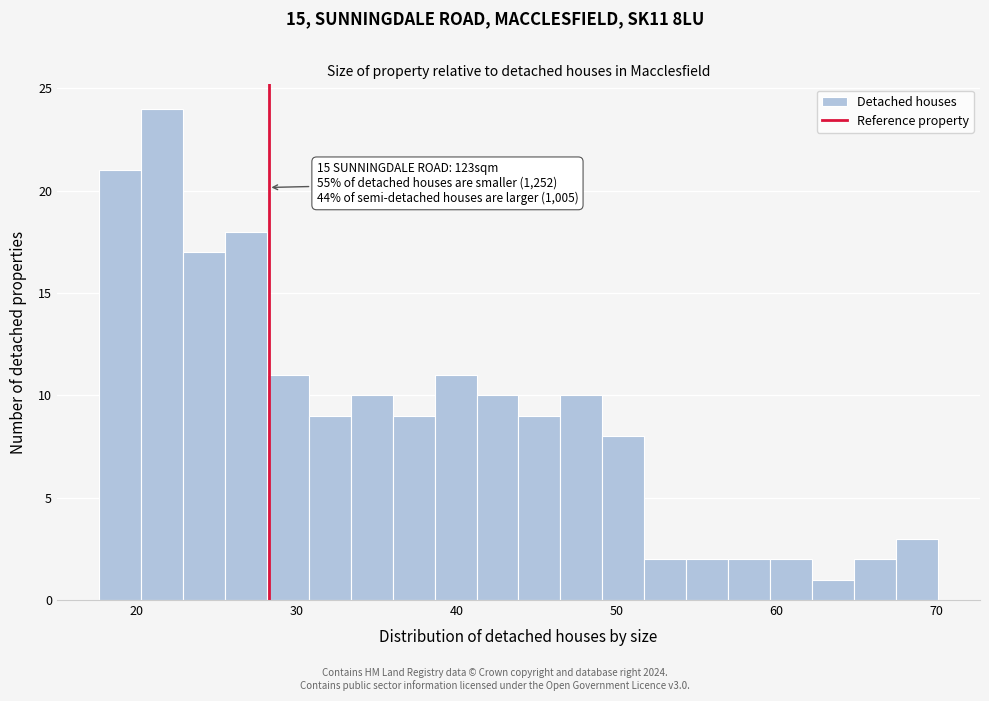

Around what value on the x-axis is the tallest bar? Give the approximate position of its centre, as read against the axis.

22